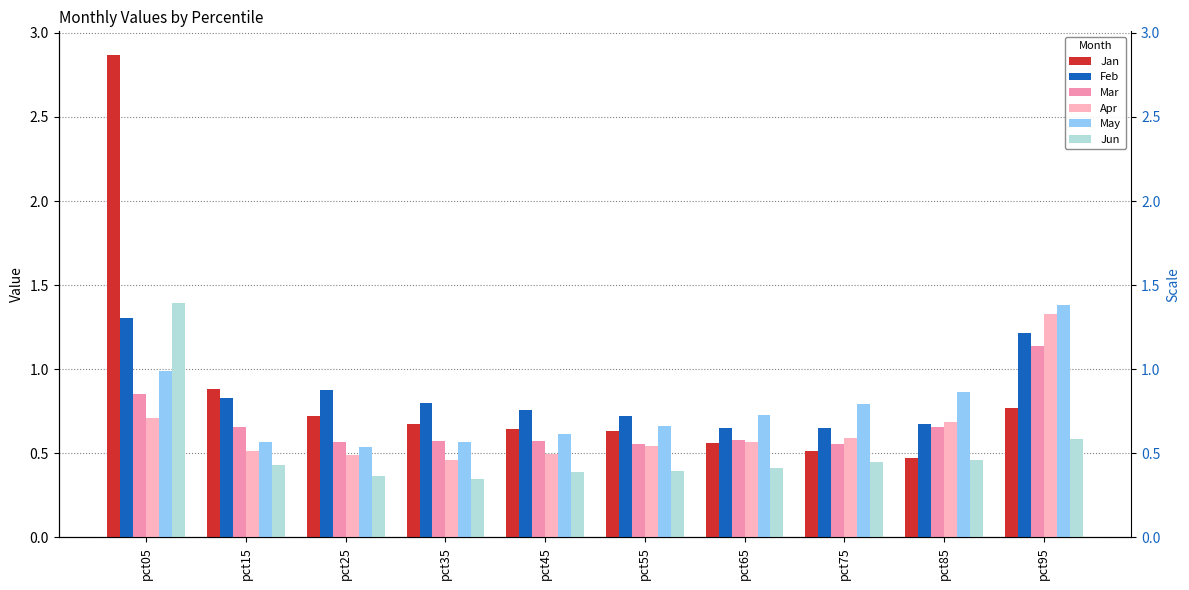

Does the chart contain any negative values?

No